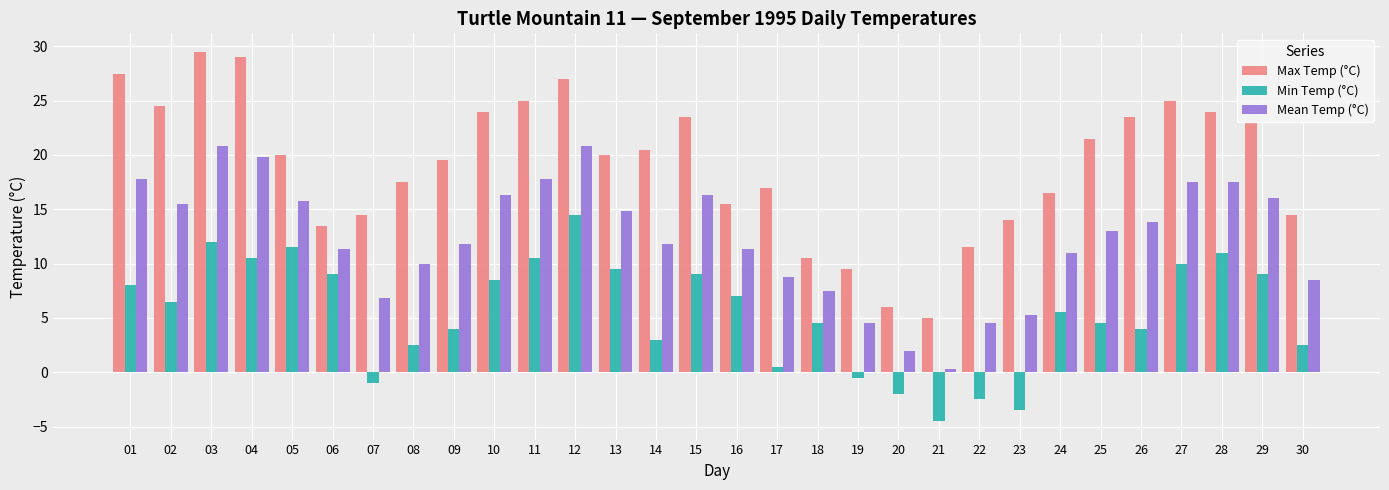

At which label is Mean Temp (°C) closest to 10?

08